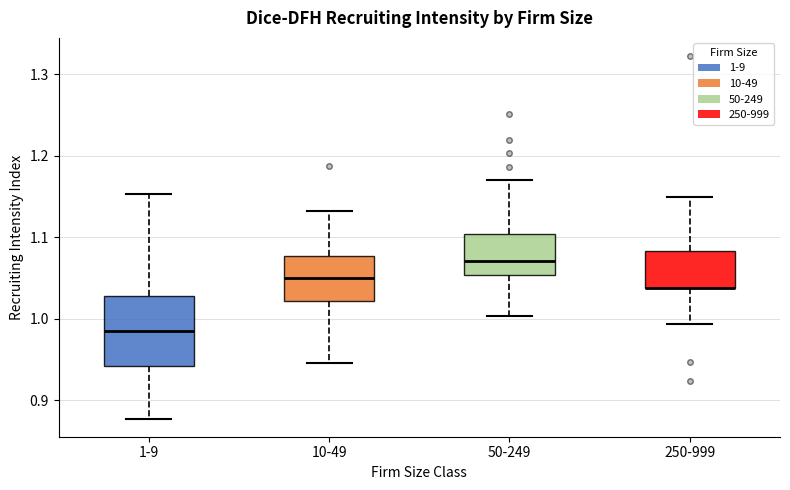

Which box is the tallest, from its lower edge to its upper edge?

1-9